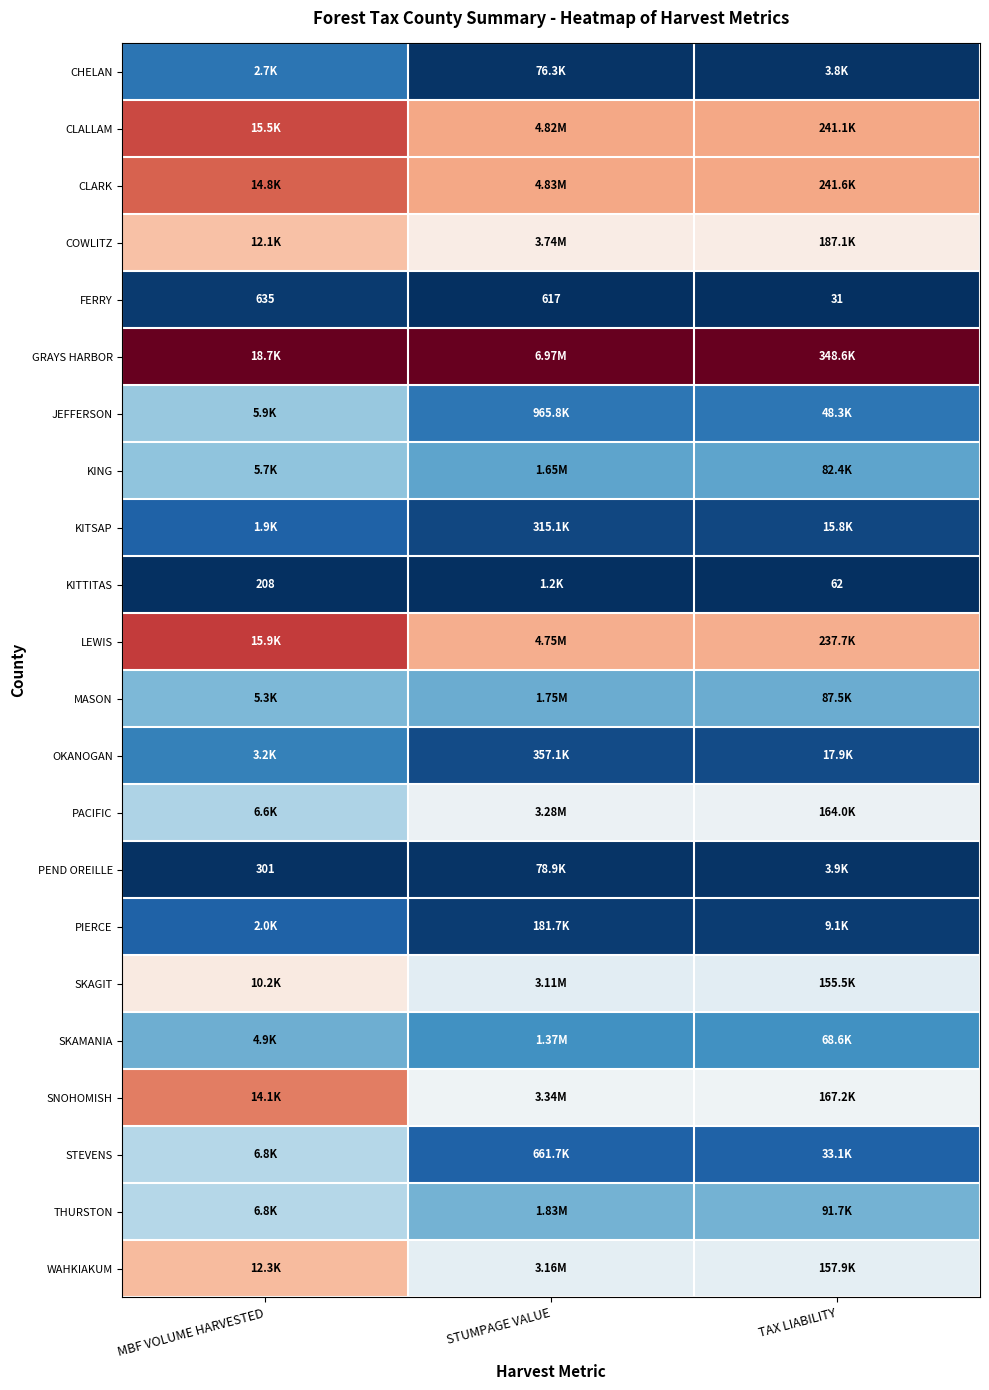

The KING series shows 0.4 at MBF VOLUME HARVESTED. True or false?

False